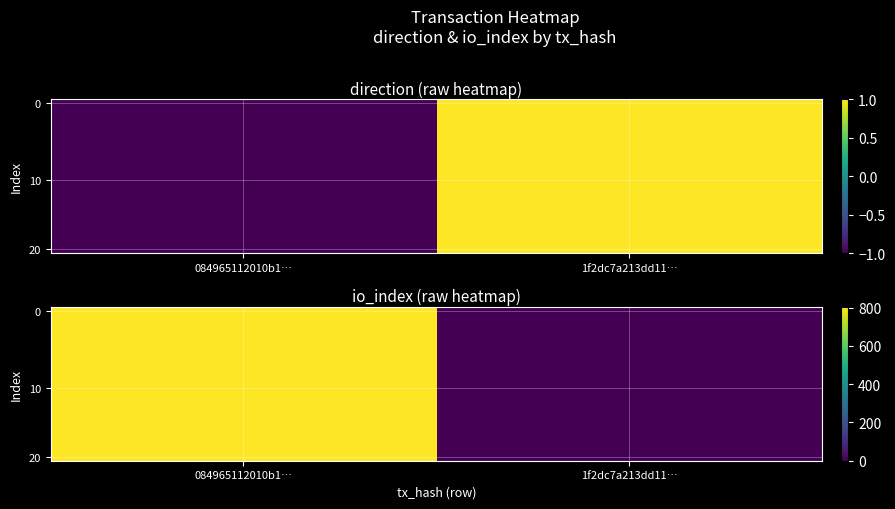

Count the number of data series in this chart.

20